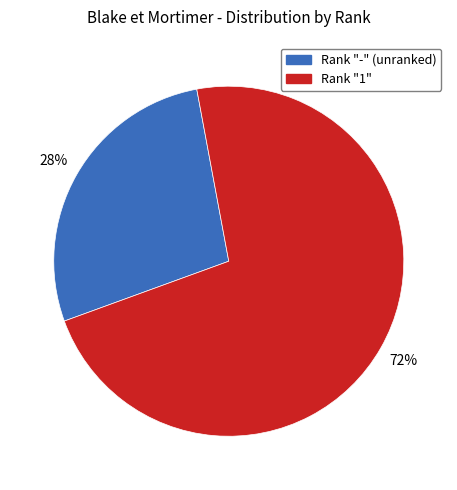

Is there a majority slice in this chart?

Yes